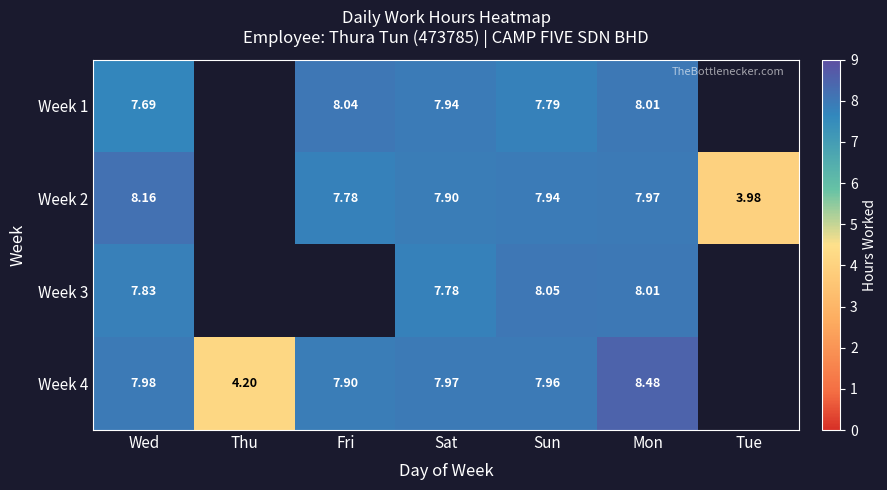

What is the sum of all Week 4 values?

44.5